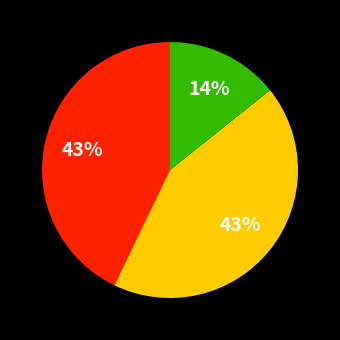

To the nearest percent, what is the difference between the largest and smallest slice percentages?

29%